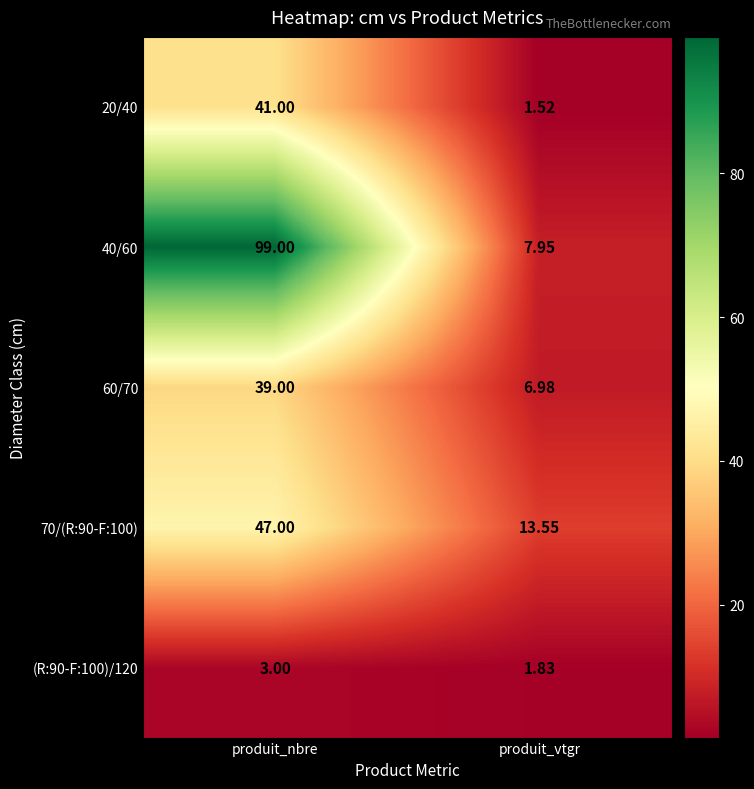

Is the value of 70/(R:90-F:100) at produit_vtgr greater than the value of (R:90-F:100)/120 at produit_nbre?

Yes